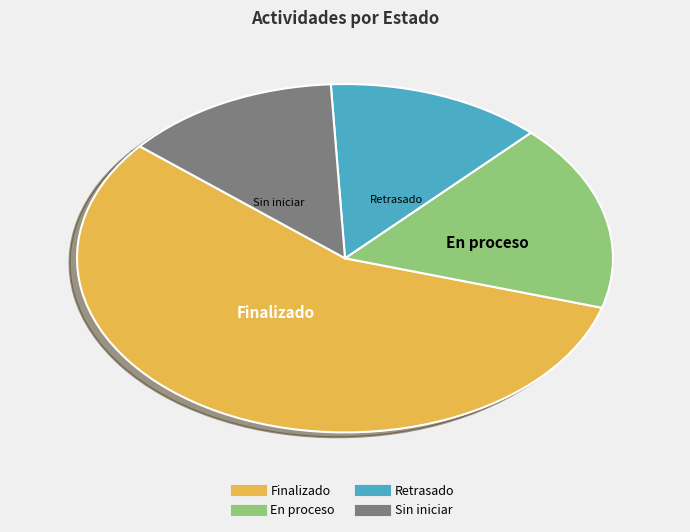

The Retrasado slice represents 13% of the pie. True or false?

True